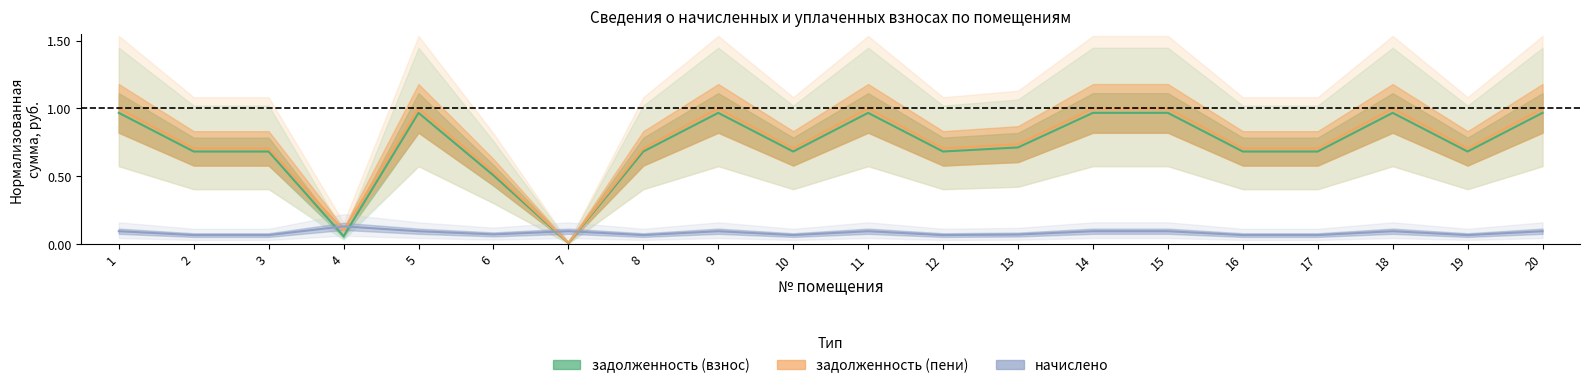

What is the difference between the second highest and second lowest values in the задолженность (взнос) series?

0.9